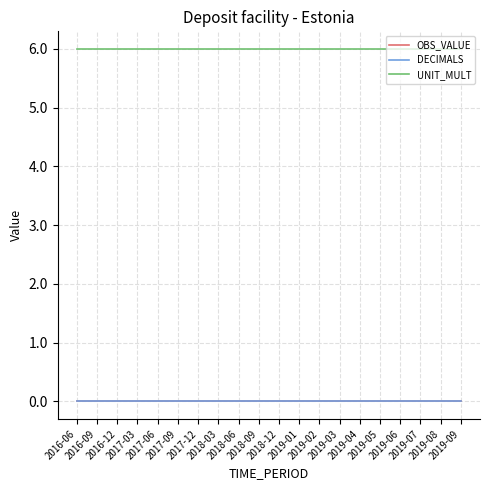

Does the chart have visible grid lines?

Yes